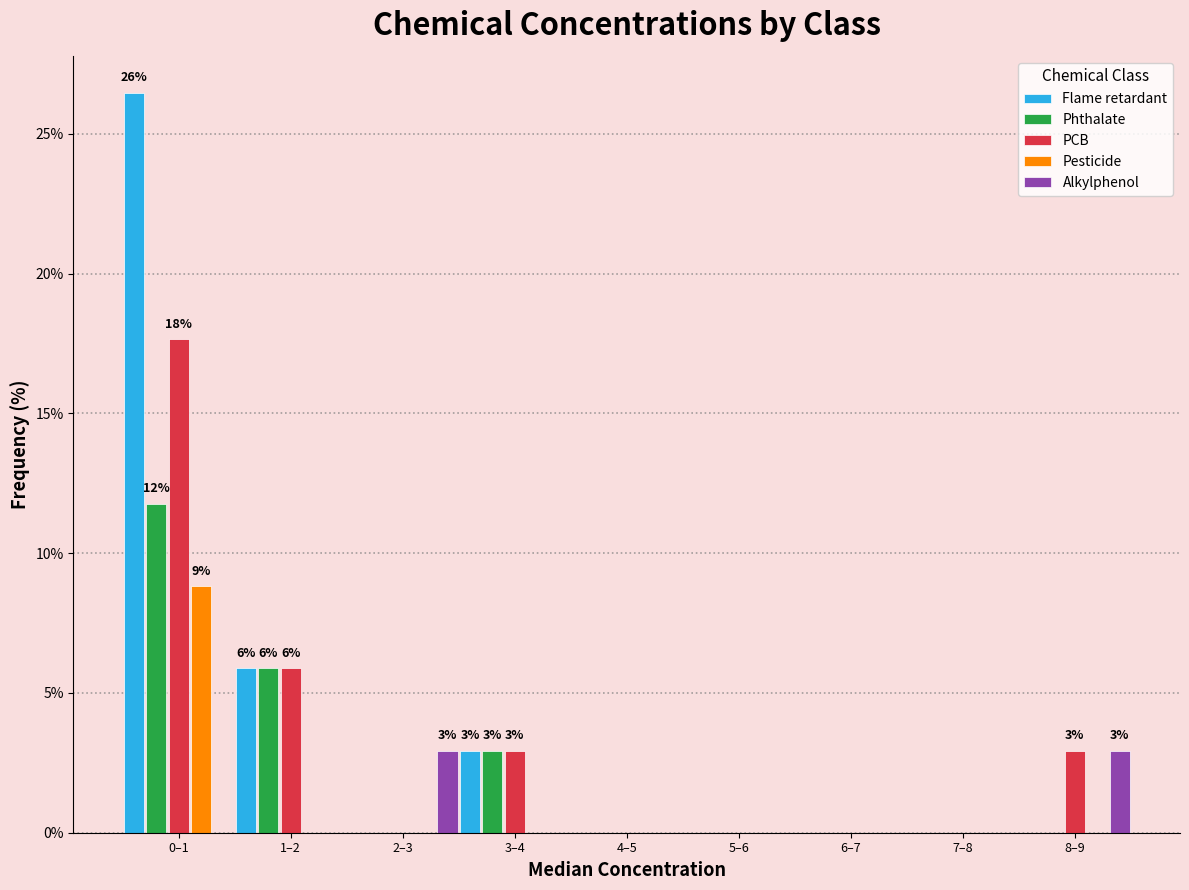

What is the sum of all Phthalate values?

20.6